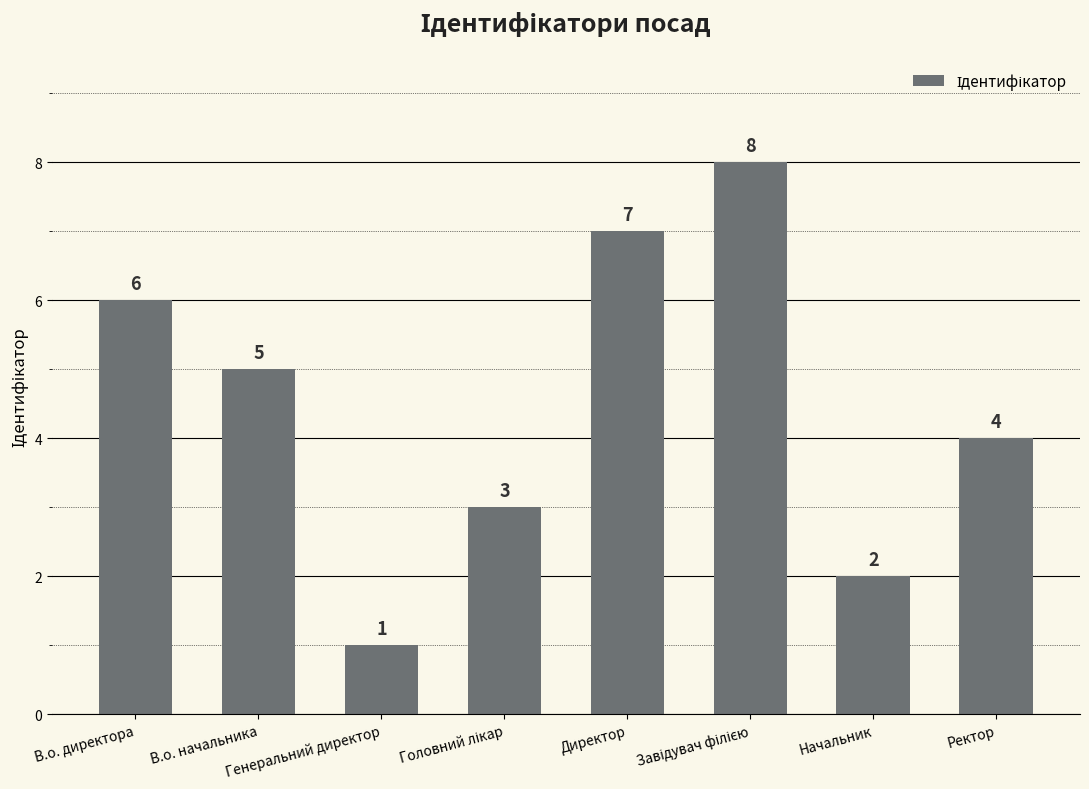

Where is the data nearest to the value 4?

Ректор